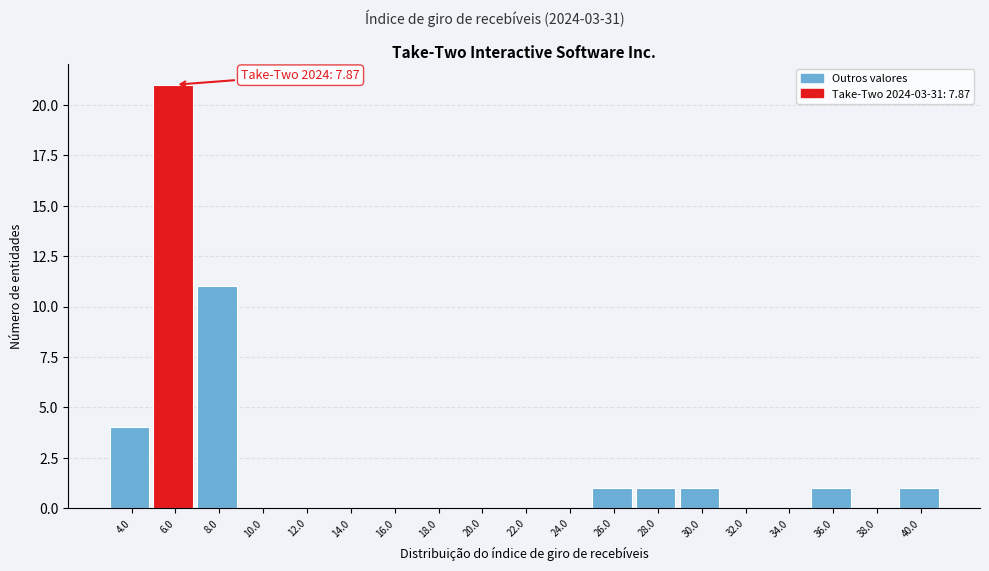

Reading left to right, list all the values displayed in this chart.

4.0=4	6.0=21	8.0=11	10.0=0	12.0=0	14.0=0	16.0=0	18.0=0	20.0=0	22.0=0	24.0=0	26.0=1	28.0=1	30.0=1	32.0=0	34.0=0	36.0=1	38.0=0	40.0=1